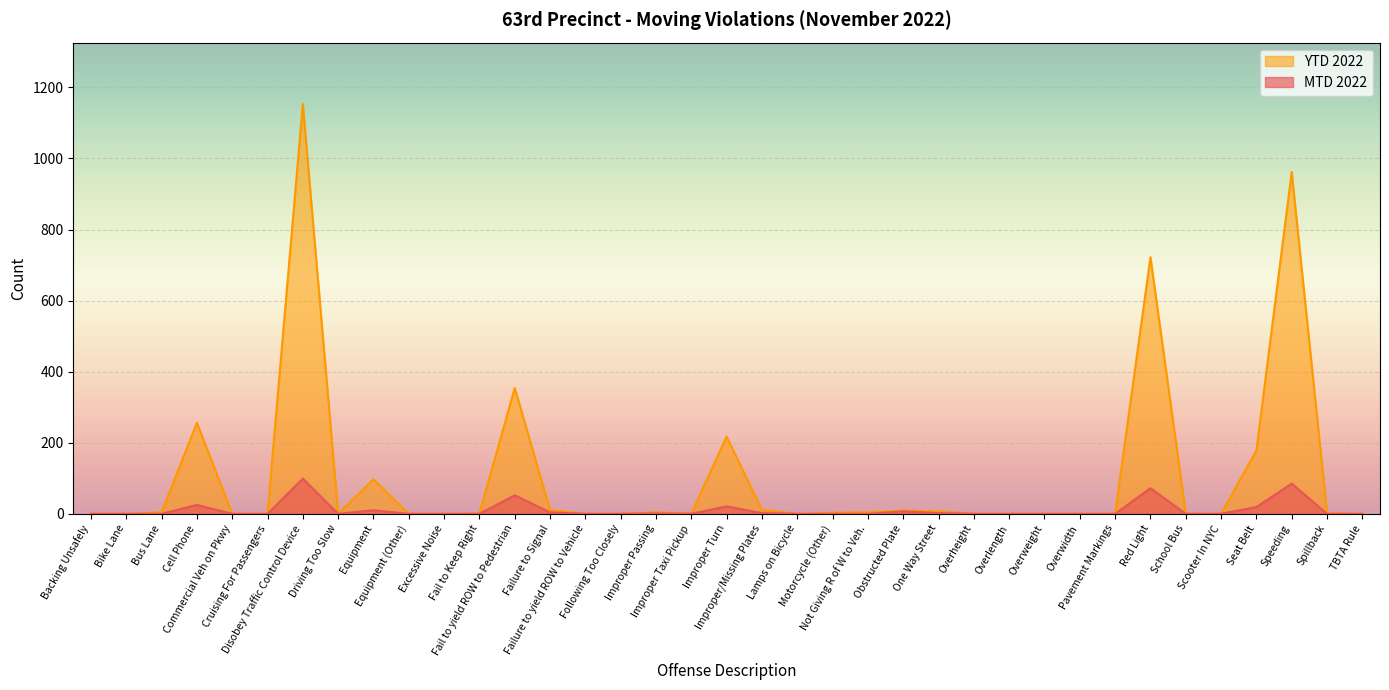

At which label does MTD 2022 reach its minimum?

Backing Unsafely